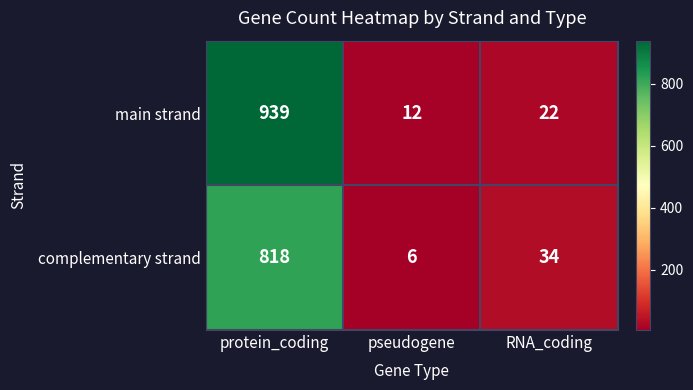

At which category is the sum across all series the highest?

protein_coding